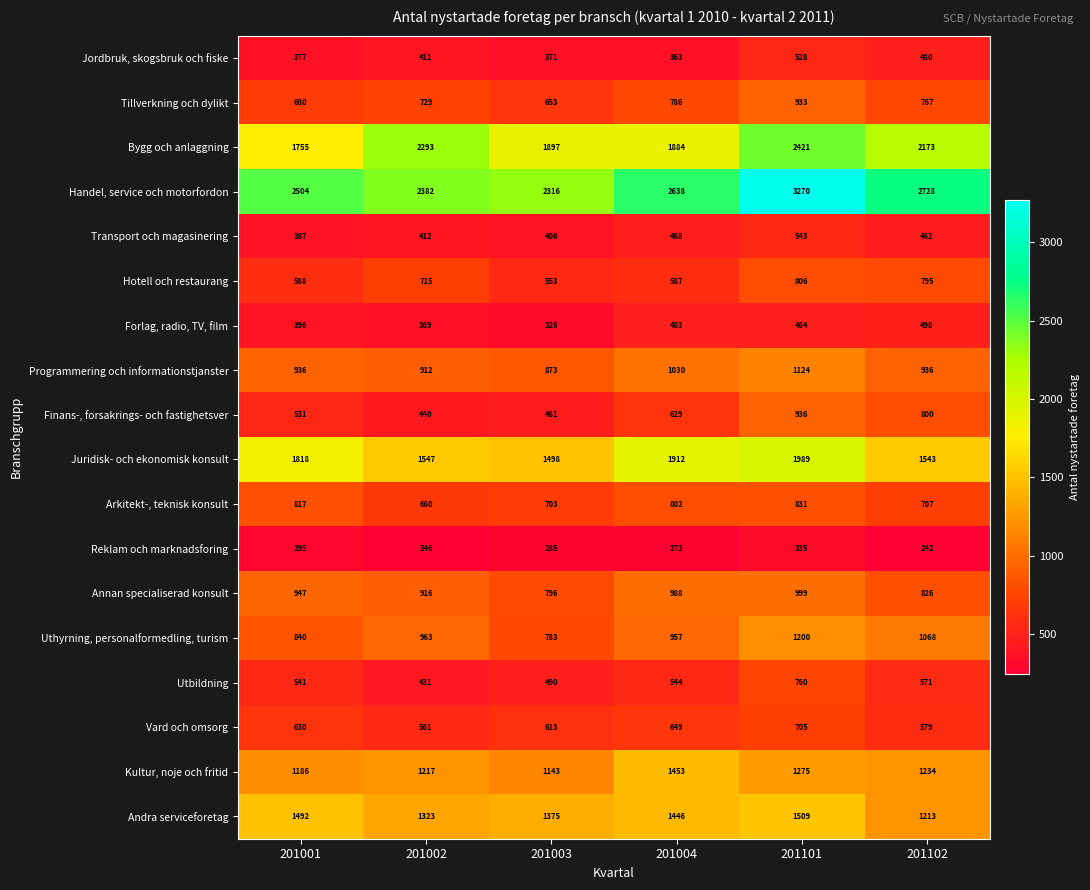

At 201002, list the series in order from largest to smallest.

Handel, service och motorfordon, Bygg och anlaggning, Juridisk- och ekonomisk konsult, Andra serviceforetag, Kultur, noje och fritid, Uthyrning, personalformedling, turism, Annan specialiserad konsult, Programmering och informationstjanster, Tillverkning och dylikt, Hotell och restaurang, Arkitekt-, teknisk konsult, Vard och omsorg, Finans-, forsakrings- och fastighetsver, Utbildning, Transport och magasinering, Jordbruk, skogsbruk och fiske, Forlag, radio, TV, film, Reklam och marknadsforing